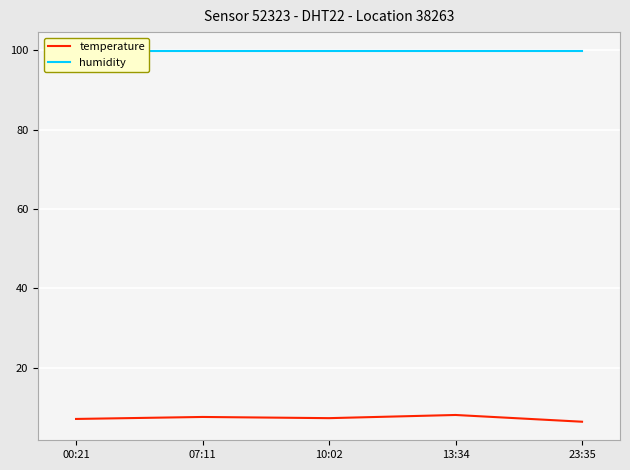

At which category does temperature reach its first local peak?

07:11